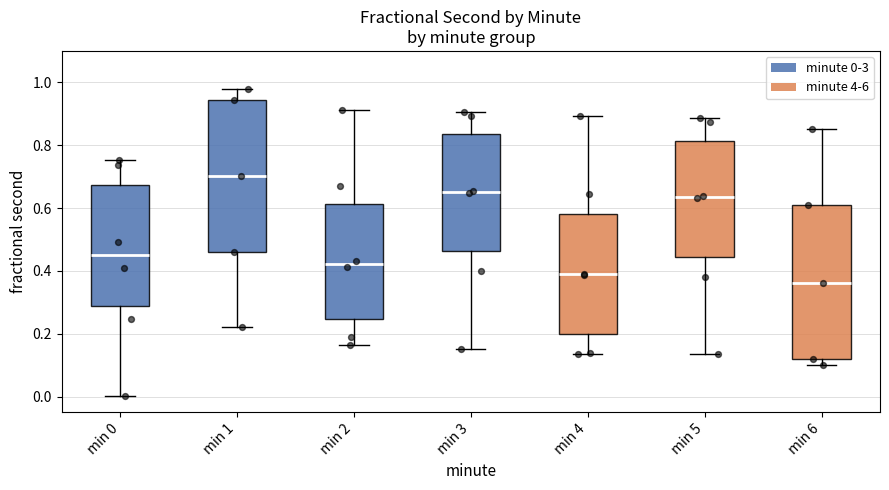

Which box has the highest median line?

min 1